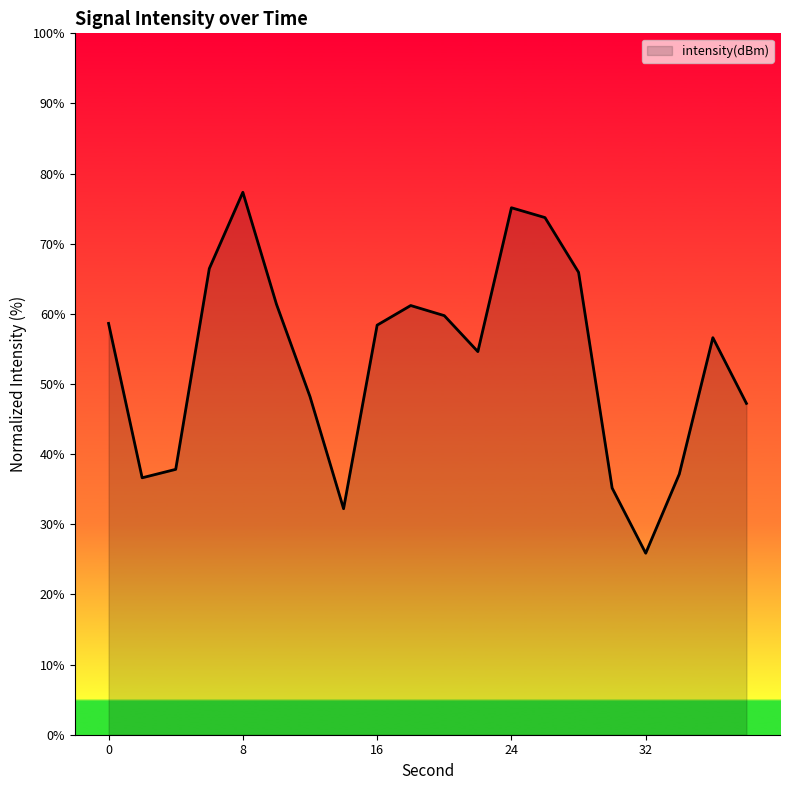

What is the smallest value displayed?

25.9